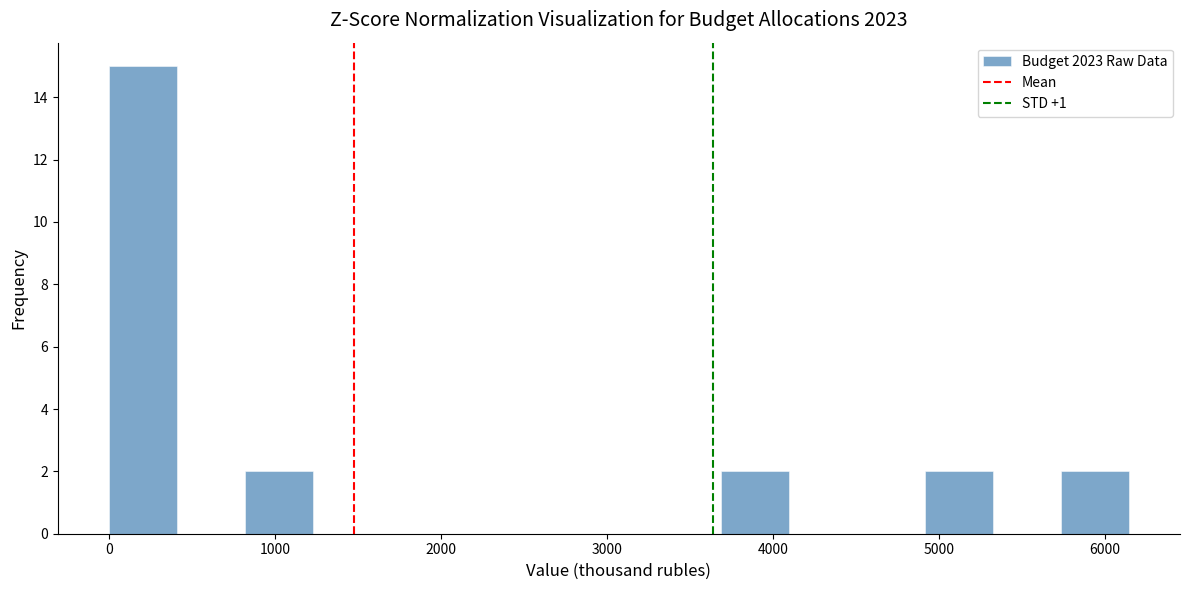

Reading left to right, list every bar in this chart as the range it spans on the x-axis followed by its height. Neither the bar edges nor the heights are printed on the chart, so give them approximately, as read against the axes.

0 to 400: 15
400 to 800: 0
800 to 1200: 2
1200 to 1600: 0
1600 to 2000: 0
2000 to 2500: 0
2500 to 2900: 0
2900 to 3300: 0
3300 to 3700: 0
3700 to 4100: 2
4100 to 4500: 0
4500 to 4900: 0
4900 to 5300: 2
5300 to 5700: 0
5700 to 6100: 2